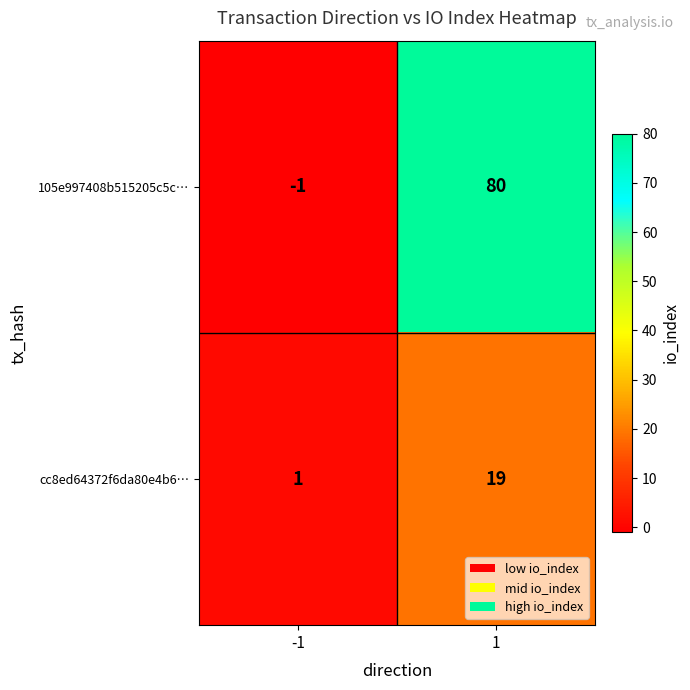

True or false: 105e997408b515205c5c… has a value of -1 at -1.

True